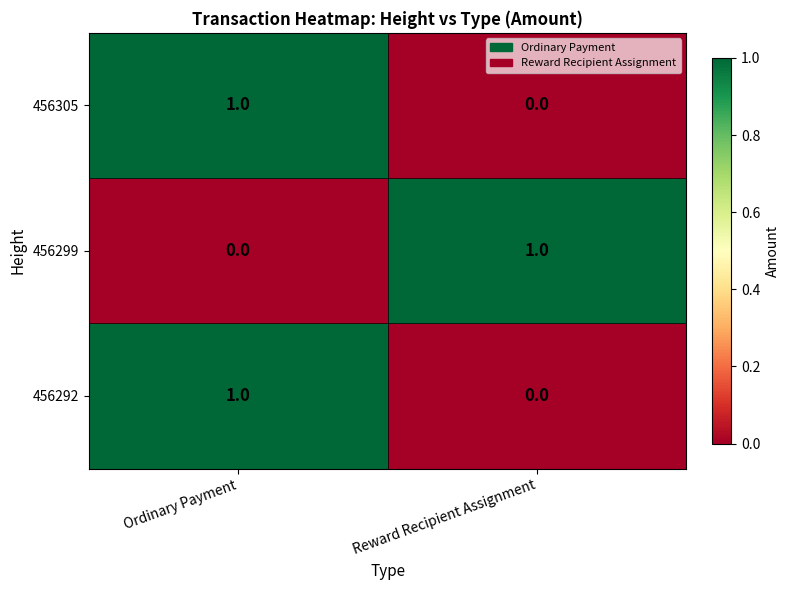

The value of 456305 at Reward Recipient Assignment is 1. True or false?

False